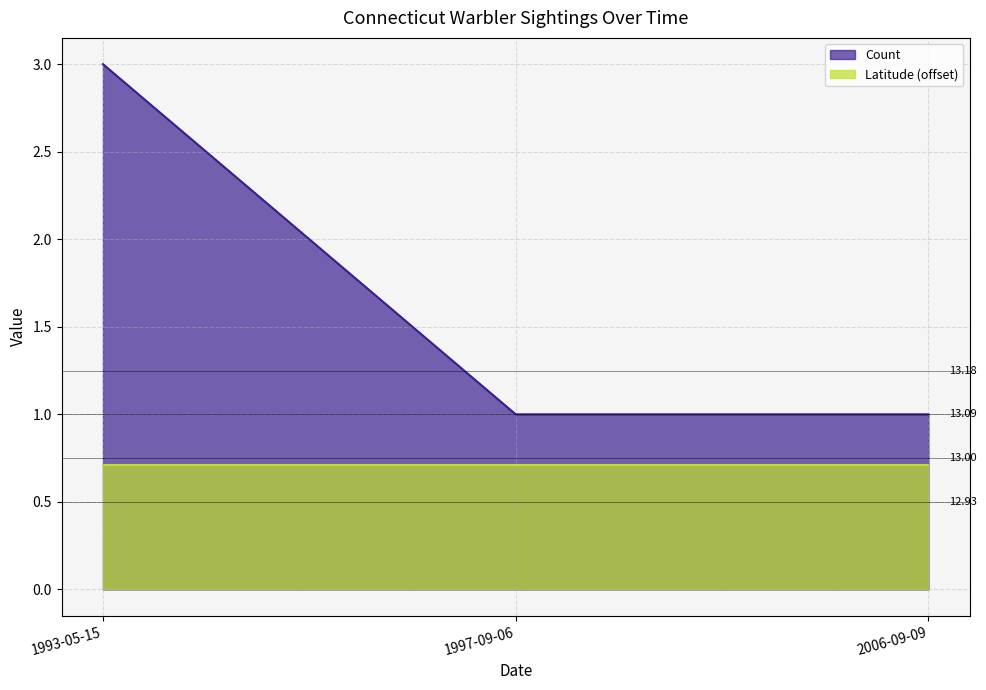

How many series are shown in this chart?

2